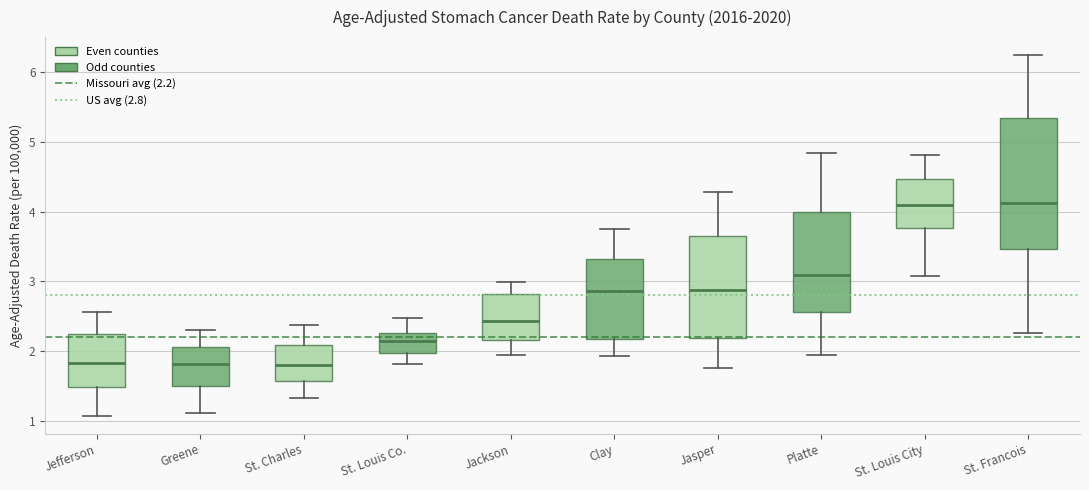

Comparing the boxes themselves (not the whiskers), which one is the tallest?

St. Francois